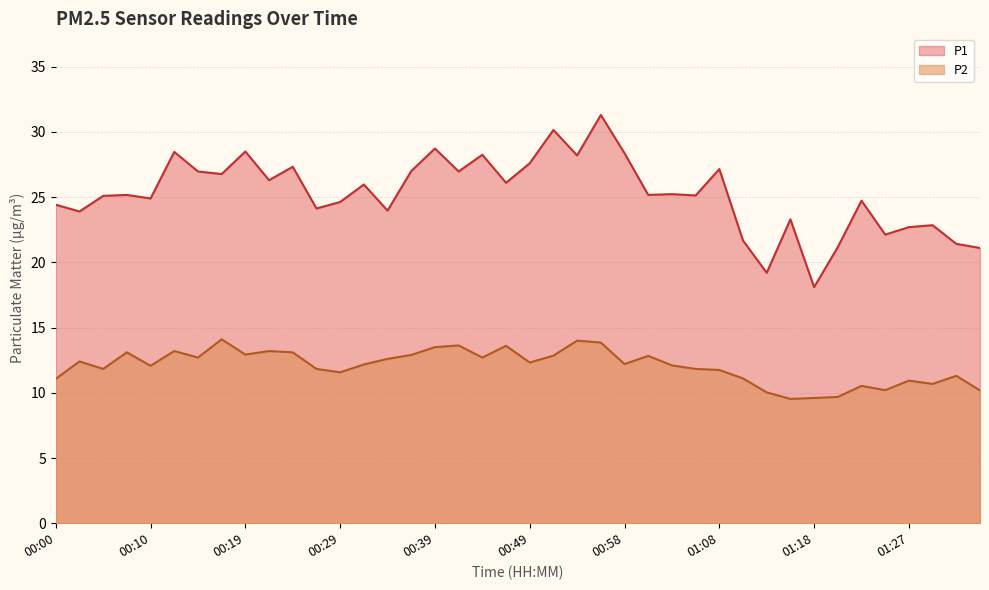

Reading right to left, extract all data points from this chart.

P1: 21.1	21.4	22.9	22.7	22.1	24.7	21.2	18.1	23.3	19.2	21.7	27.1	25.1	25.2	25.2	28.4	31.3	28.2	30.1	27.6	26.1	28.2	27.0	28.7	27.0	24.0	26.0	24.6	24.1	27.3	26.3	28.5	26.8	27.0	28.5	24.9	25.2	25.1	23.9	24.4
P2: 10.2	11.3	10.7	10.9	10.2	10.5	9.7	9.6	9.5	10.0	11.1	11.8	11.8	12.1	12.8	12.2	13.8	14.0	12.8	12.3	13.6	12.7	13.6	13.5	12.9	12.6	12.2	11.6	11.8	13.1	13.2	12.9	14.1	12.7	13.2	12.1	13.1	11.8	12.4	11.1